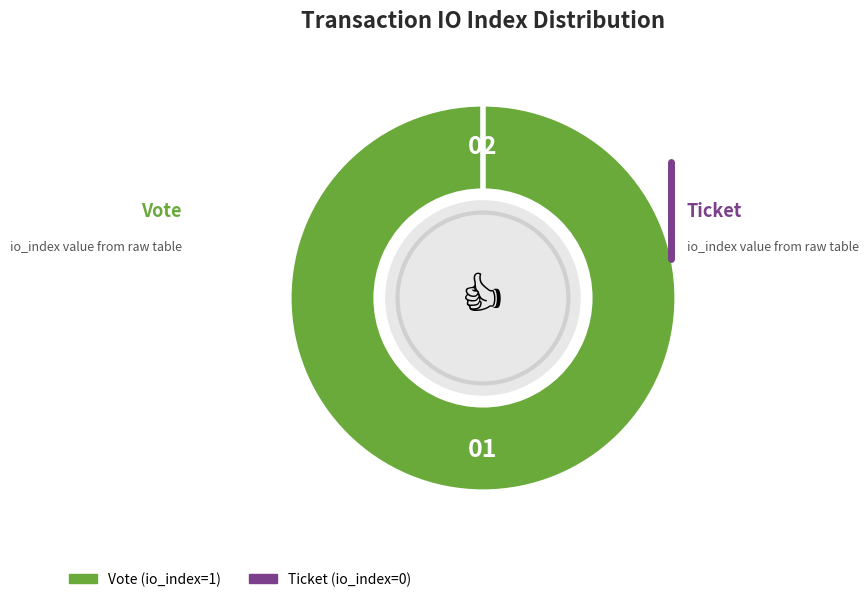

Is it true that Ticket (io_index=0) is 0% of the pie?

True